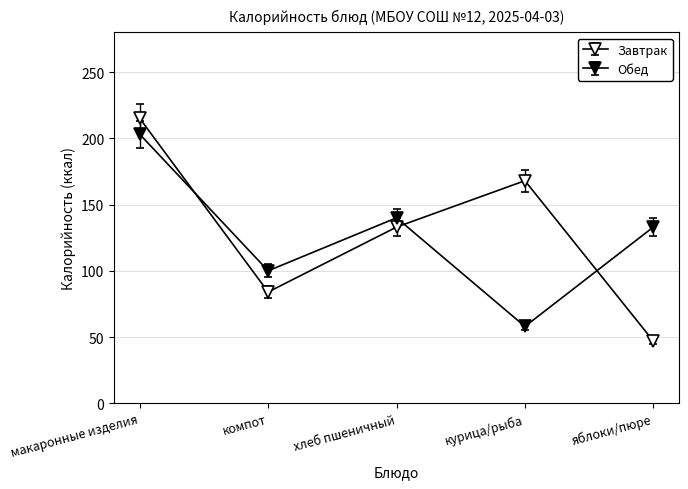

Where is the first local maximum for Завтрак?

курица/рыба